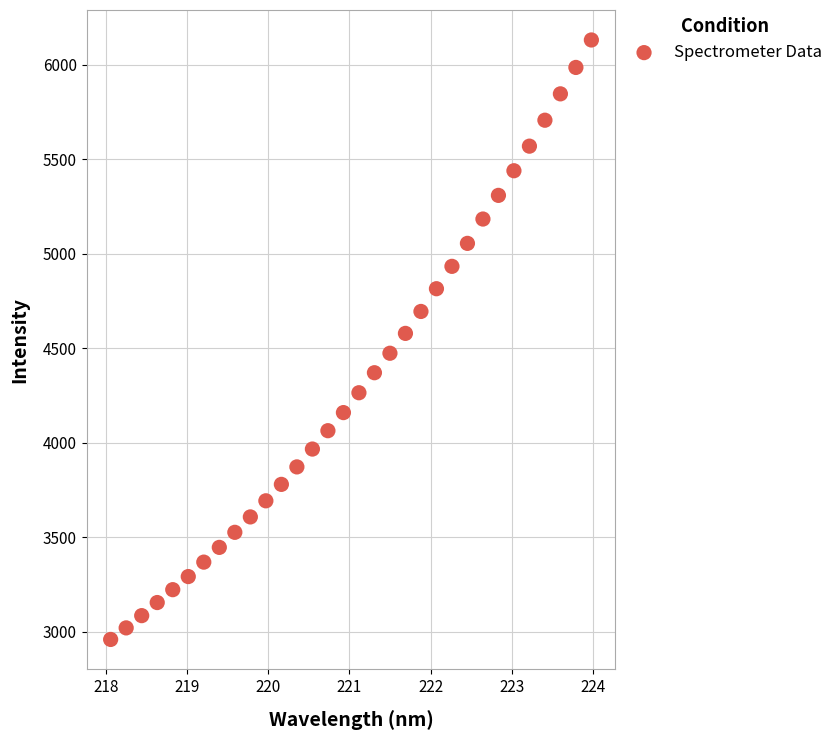

What is the range of Y values (max minus min)?

3173.2